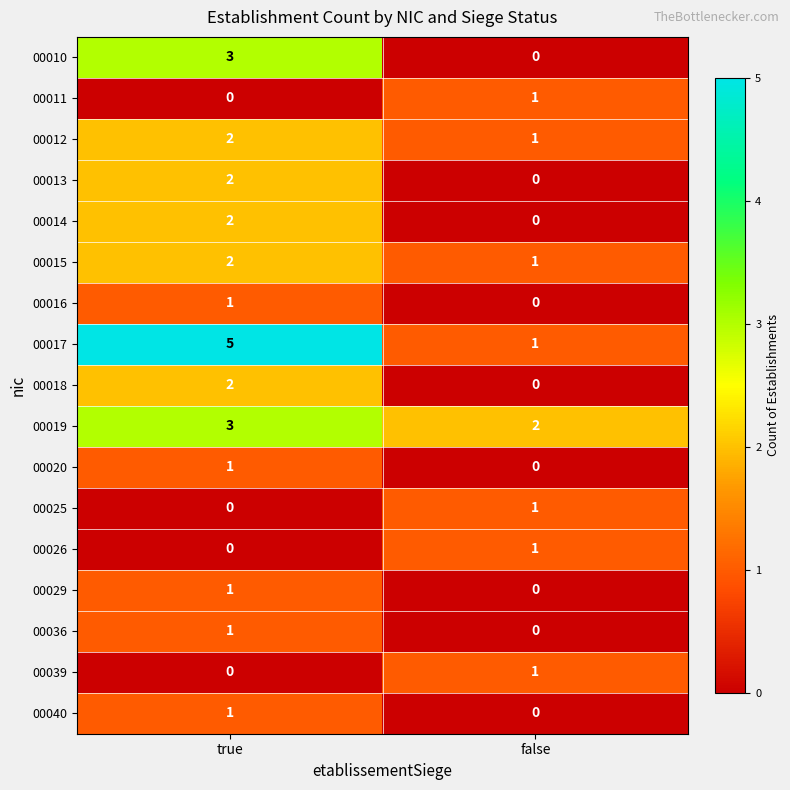

Which series has the largest total across all categories?

00017